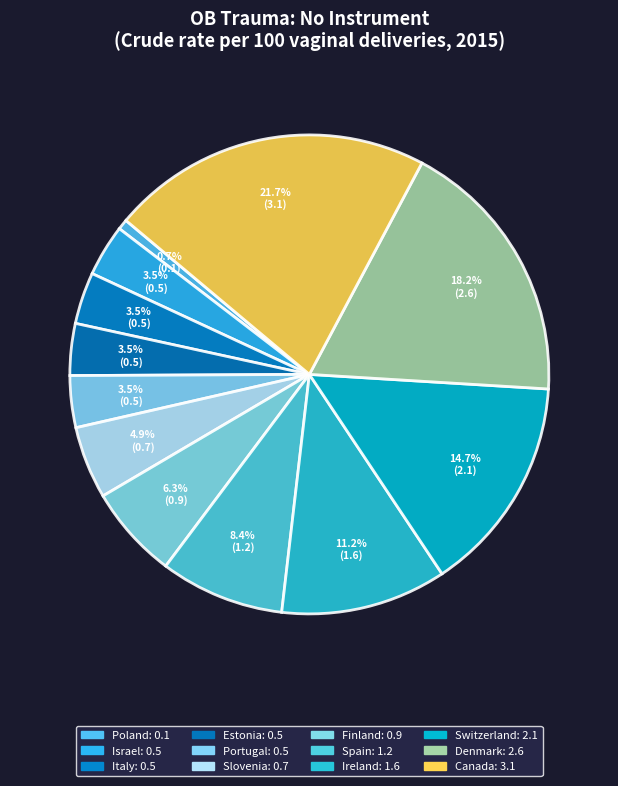

What is the largest slice in the pie chart?

Canada